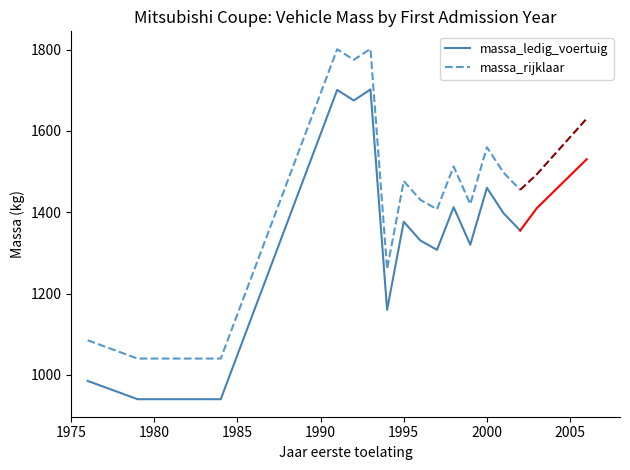

True or false: massa_rijklaar and massa_ledig_voertuig intersect in this chart.

False